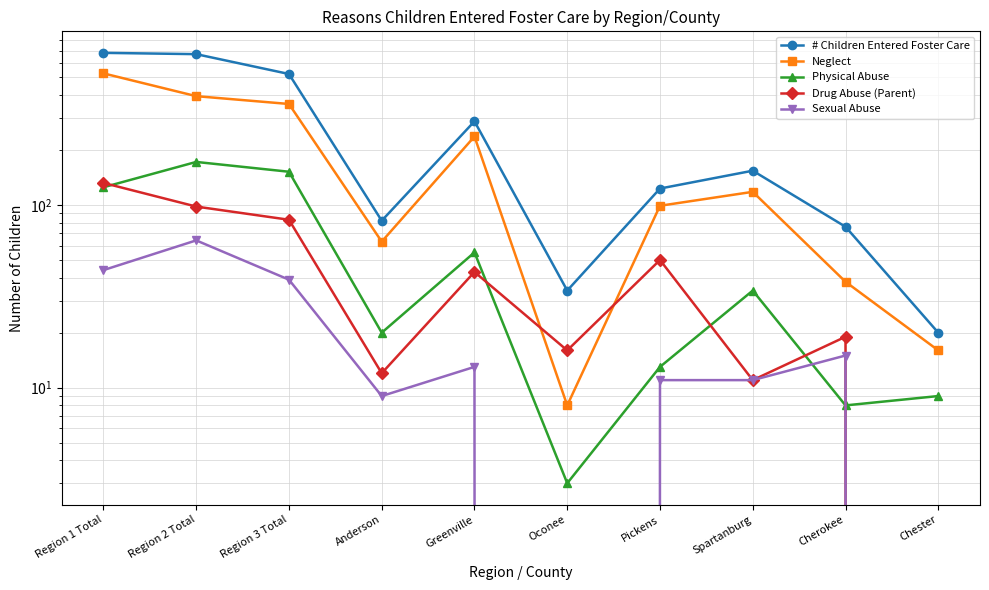

Which category has the highest value in the Sexual Abuse series?

Region 2 Total